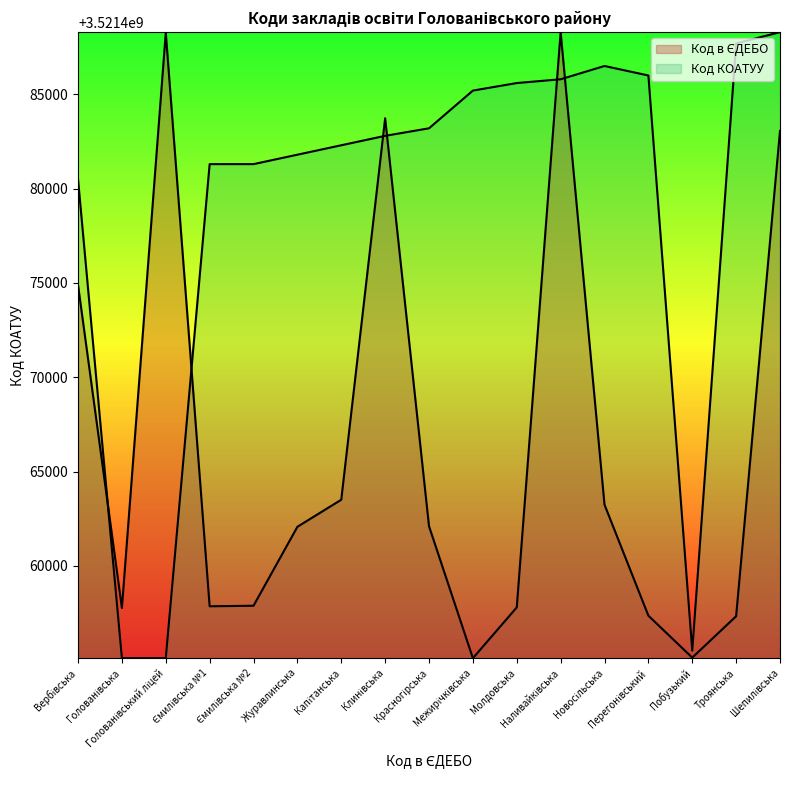

Reading left to right, list all the values displayed in this chart.

Код в ЄДЕБО: 3521474891.8	3521457764.3	3521488271.7	3521457852.1	3521457881.4	3521462068.1	3521463502.7	3521483733.7	3521462097.4	3521455100.0	3521457793.6	3521488301.0	3521463239.2	3521457354.4	3521455129.3	3521457325.1	3521483060.3
Код КОАТУУ: 3521480501.0	3521455101.0	3521455100.0	3521481301.0	3521481301.0	3521481801.0	3521482301.0	3521482801.0	3521483201.0	3521485201.0	3521485601.0	3521485801.0	3521486505.0	3521486001.0	3521455500.0	3521487701.0	3521488301.0